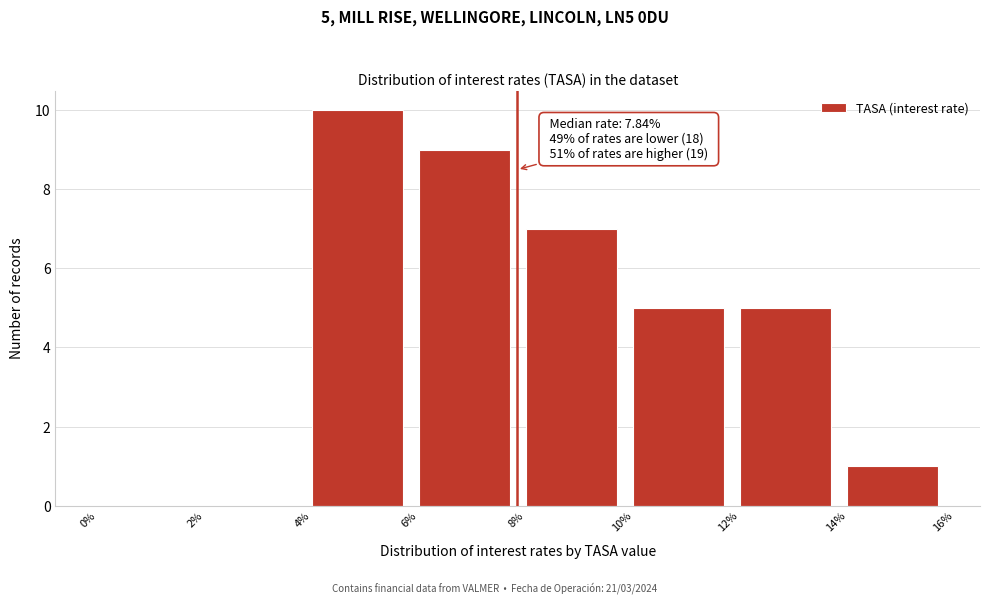

Which range on the x-axis has the tallest bar?

4% to 6%